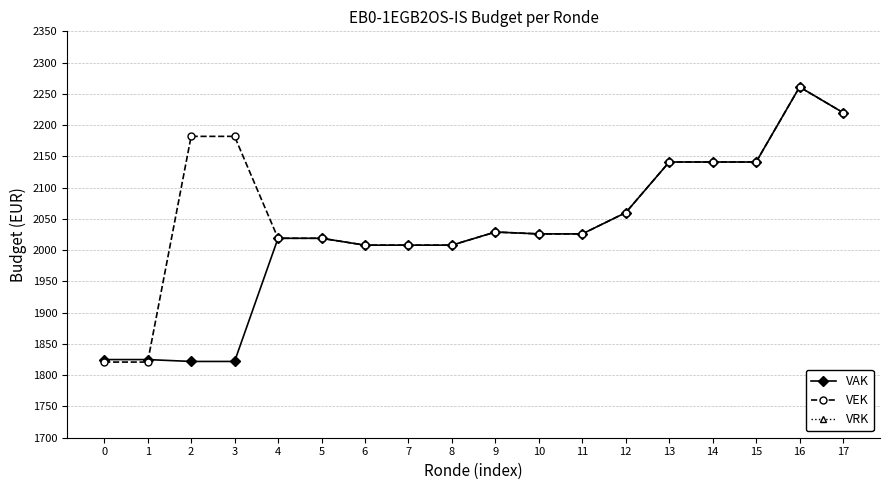

How many values in the VAK series are below 2026?

9